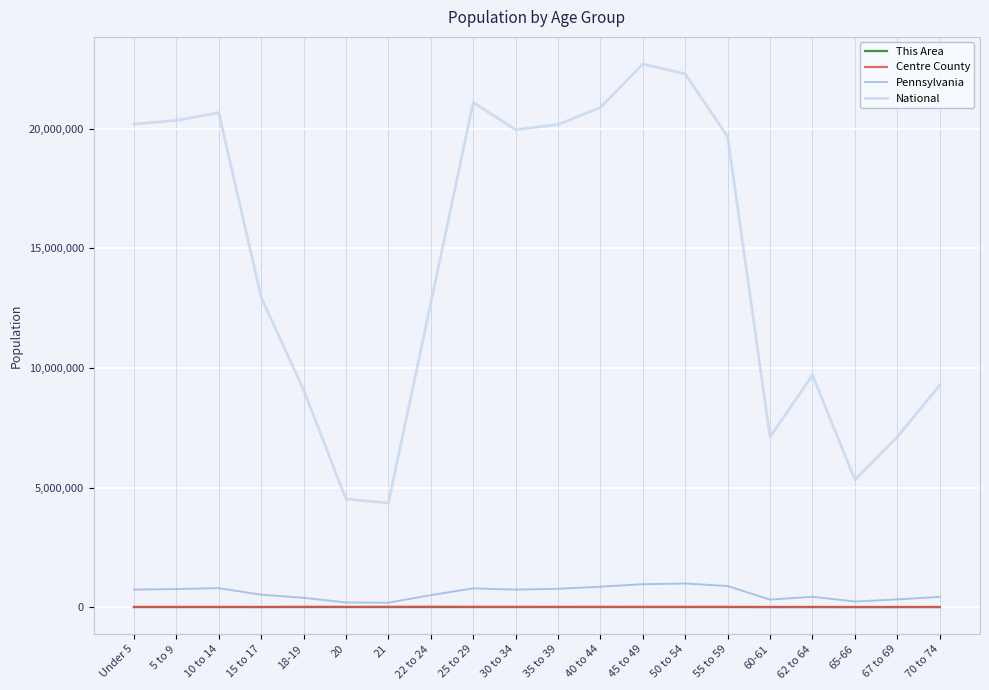

The National series shows 28526143 at 55 to 59. True or false?

False